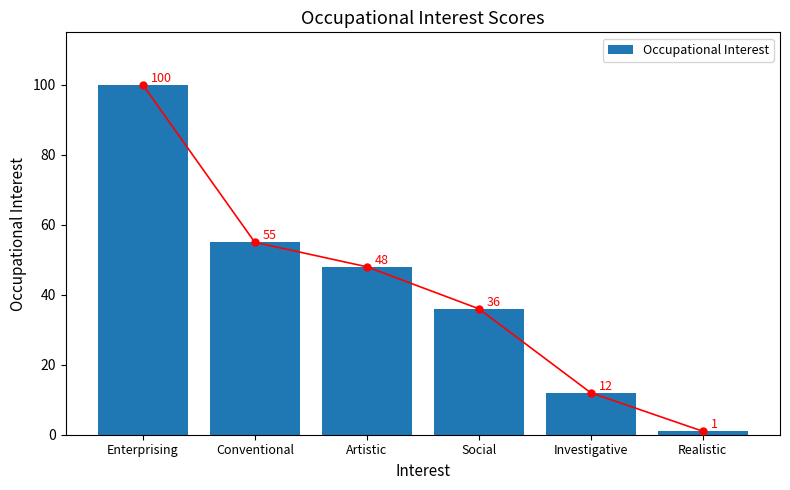

Is it true that the value at Artistic is 14?

False